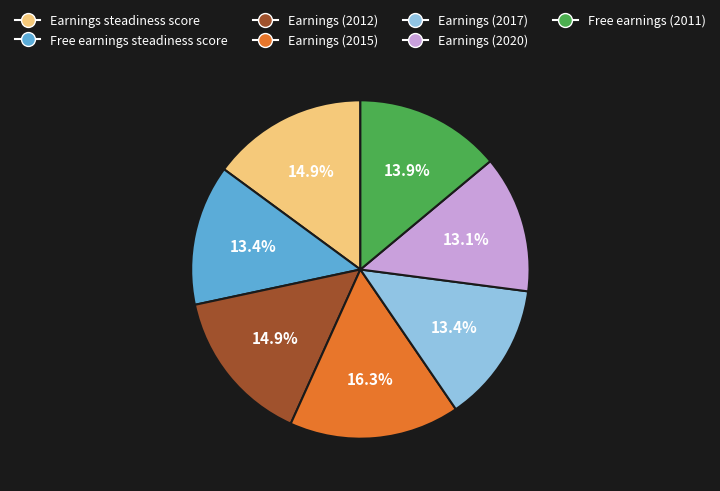

Does any single category account for the majority?

No